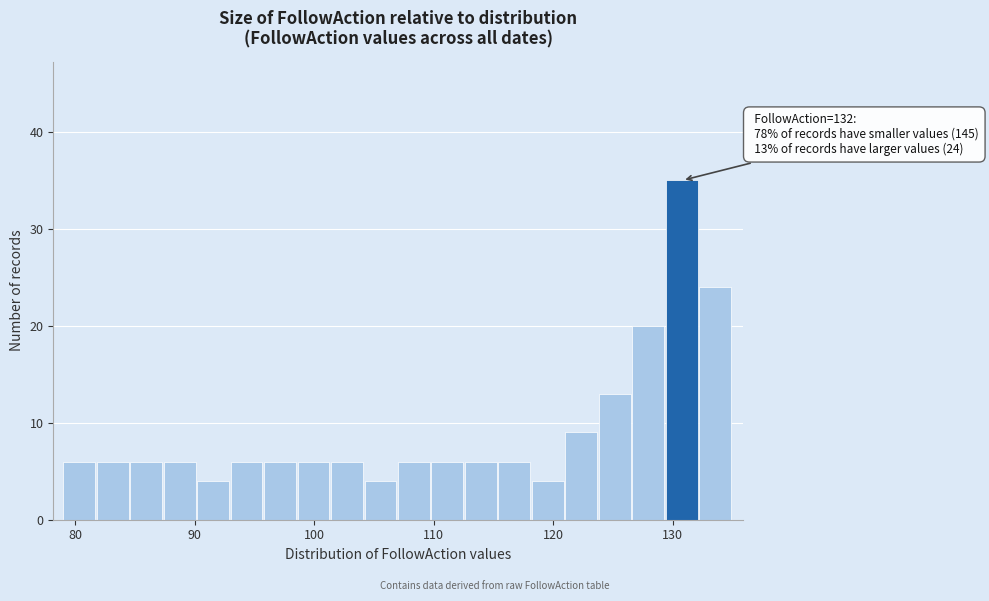

Read against the x-axis, roughly where is the centre of the tallest bar?

131